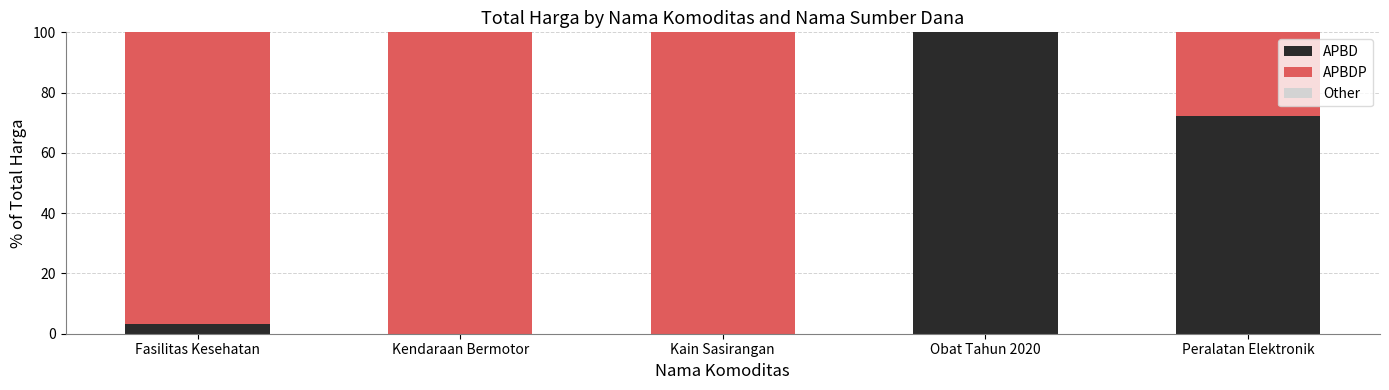

What is the maximum value for APBD?

100.0